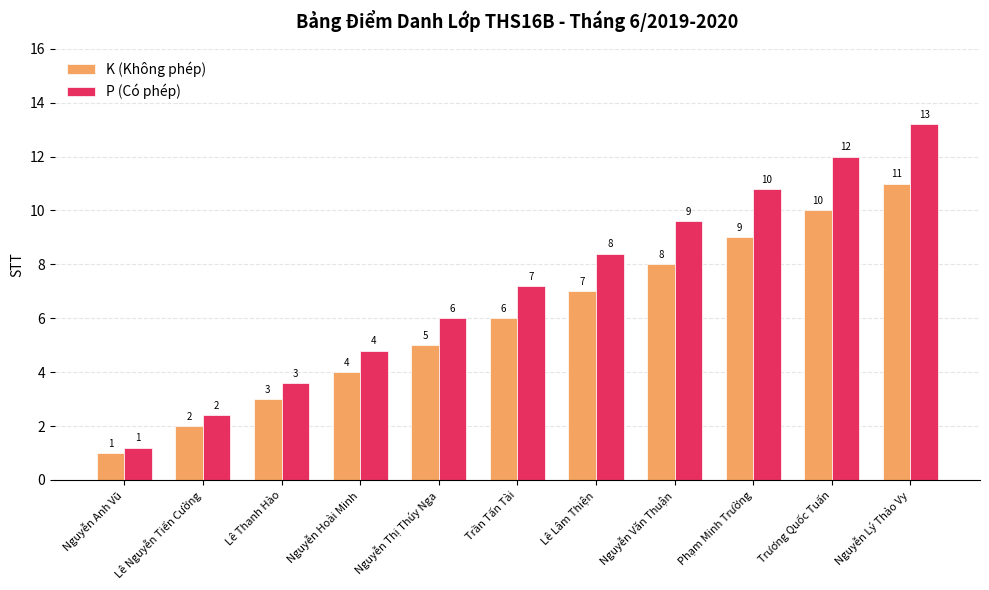

What is the sum of all K (Không phép) values?

66.0